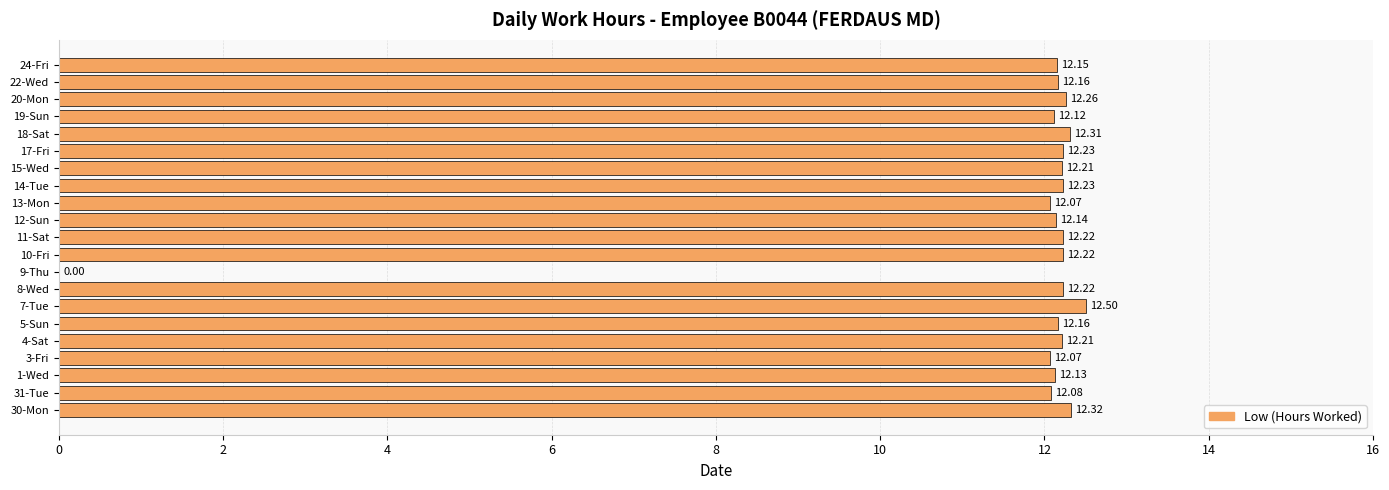

Which category has the highest value across all series?

7-Tue